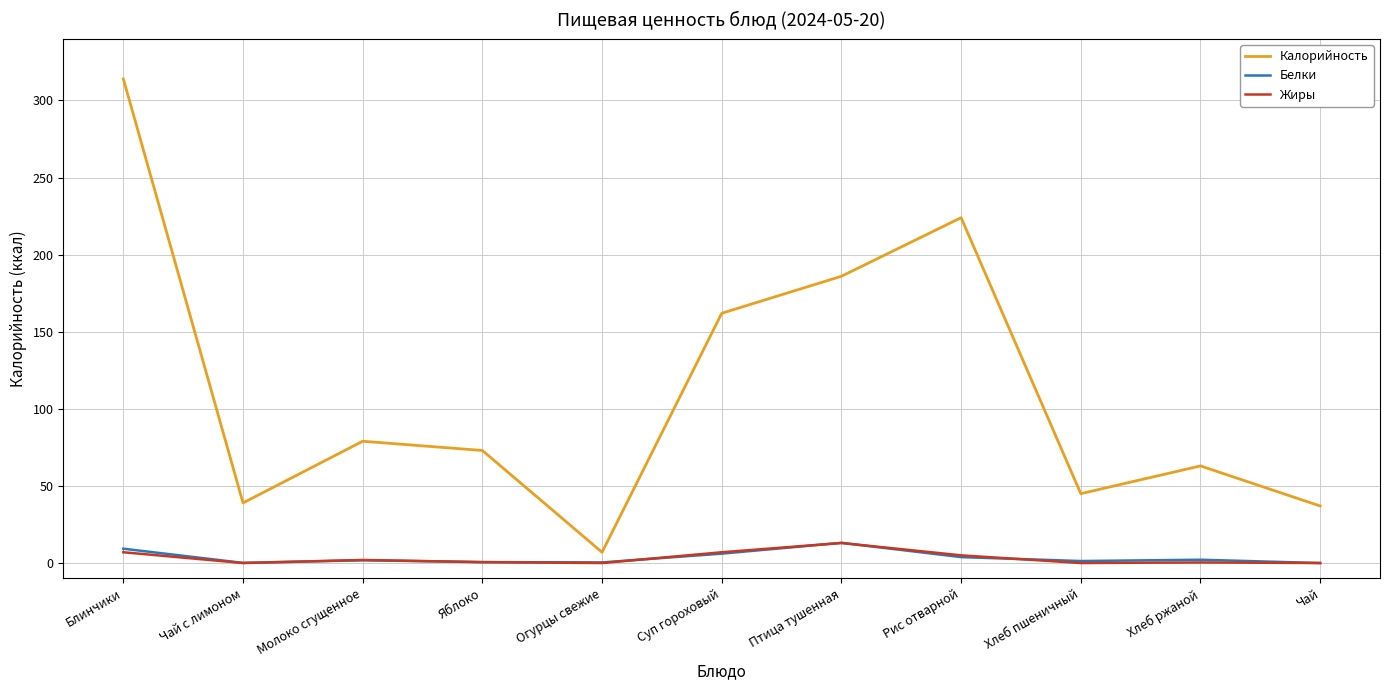

What is the spread (max minus min) of values at Птица тушенная?

173.0